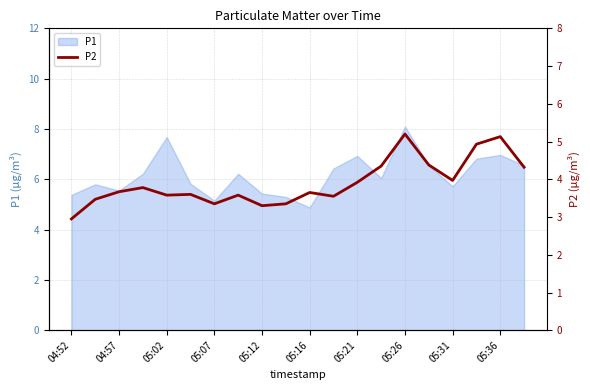

True or false: P1 has a value of 7.7 at 05:02.

True